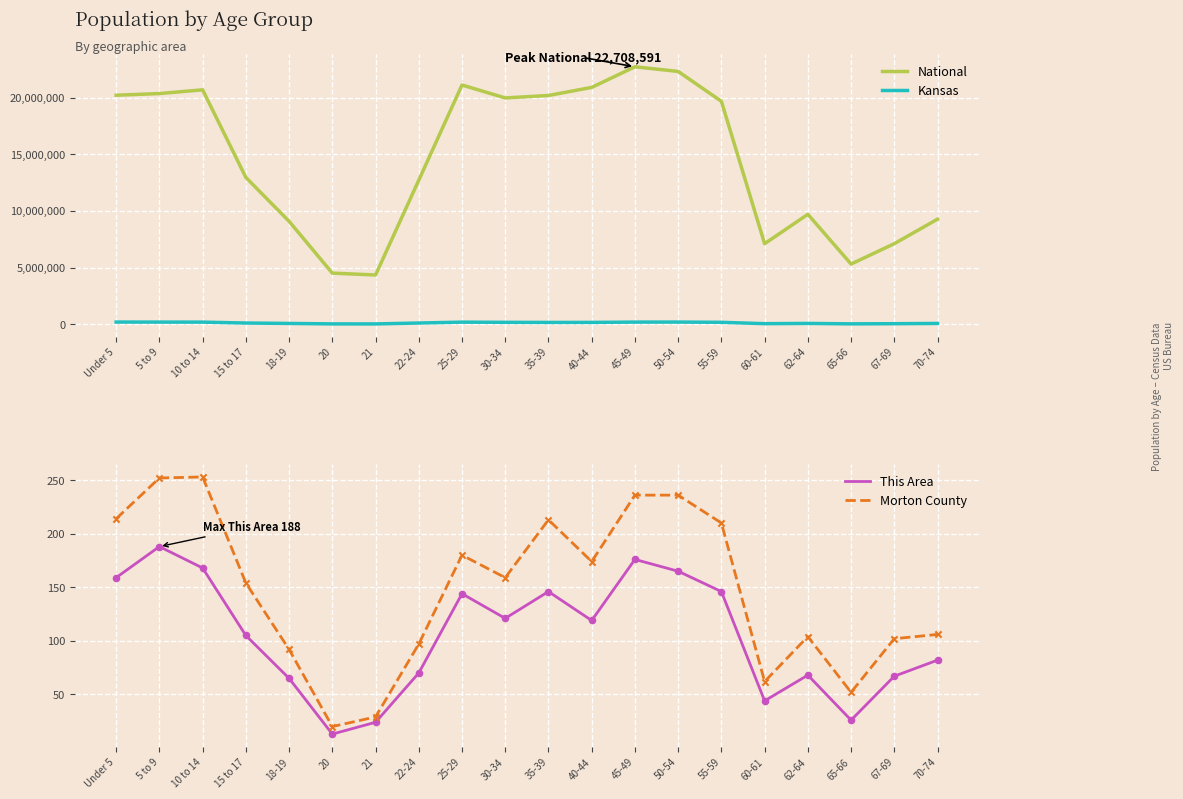

Which series has the largest total across all categories?

National